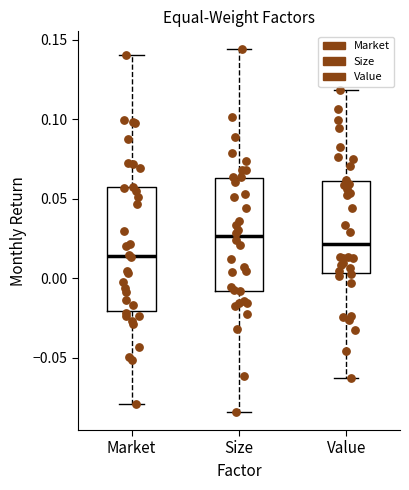

Reading left to right, read every box against the y-axis: the position of its median line, the range the box covers, and the ends of its whiskers. The values are not printed on the chart, so give them approximately, as read against the axis.

Market: median 0.015, box -0.020 to 0.055, whiskers -0.080 to 0.140
Size: median 0.025, box -0.010 to 0.065, whiskers -0.085 to 0.145
Value: median 0.020, box 0.005 to 0.060, whiskers -0.065 to 0.120